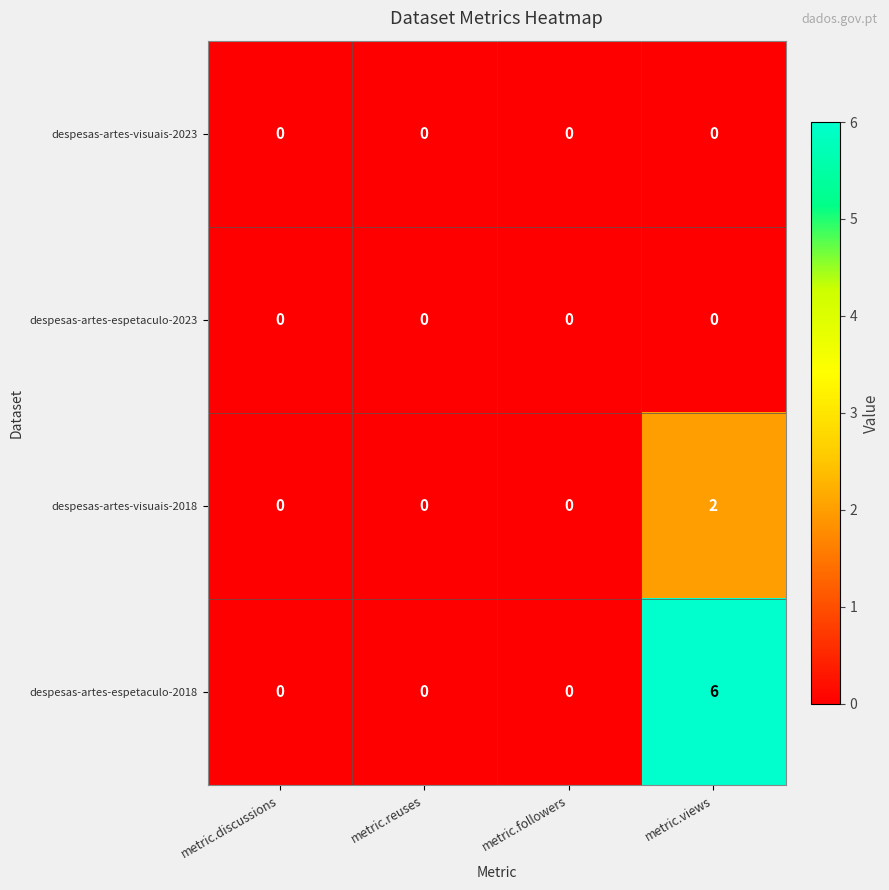

Which series has the largest range (max minus min)?

despesas-artes-espetaculo-2018